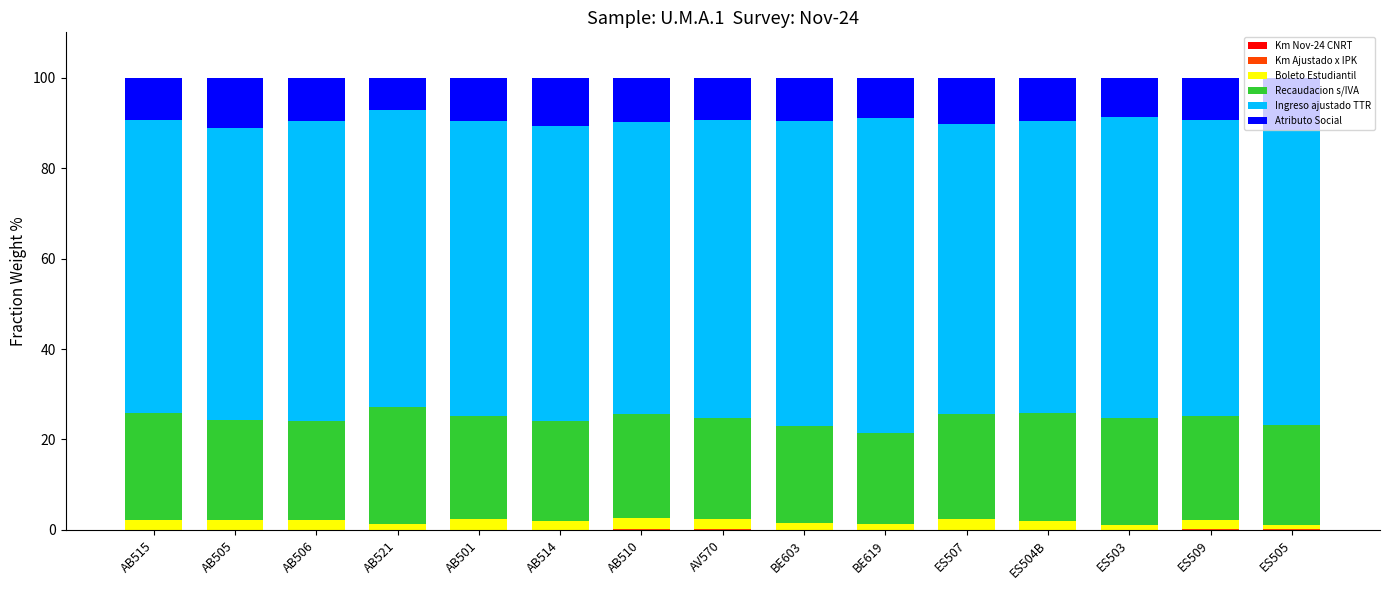

Does the chart contain stacked bars?

Yes